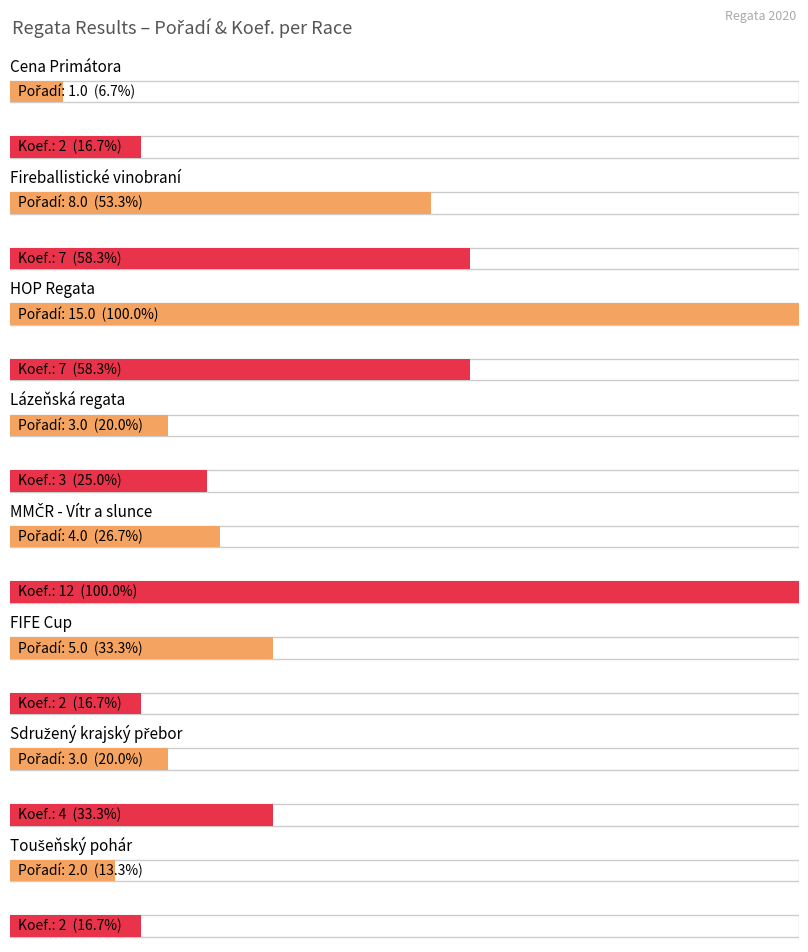

What is the sum of all Pořadí values?

41